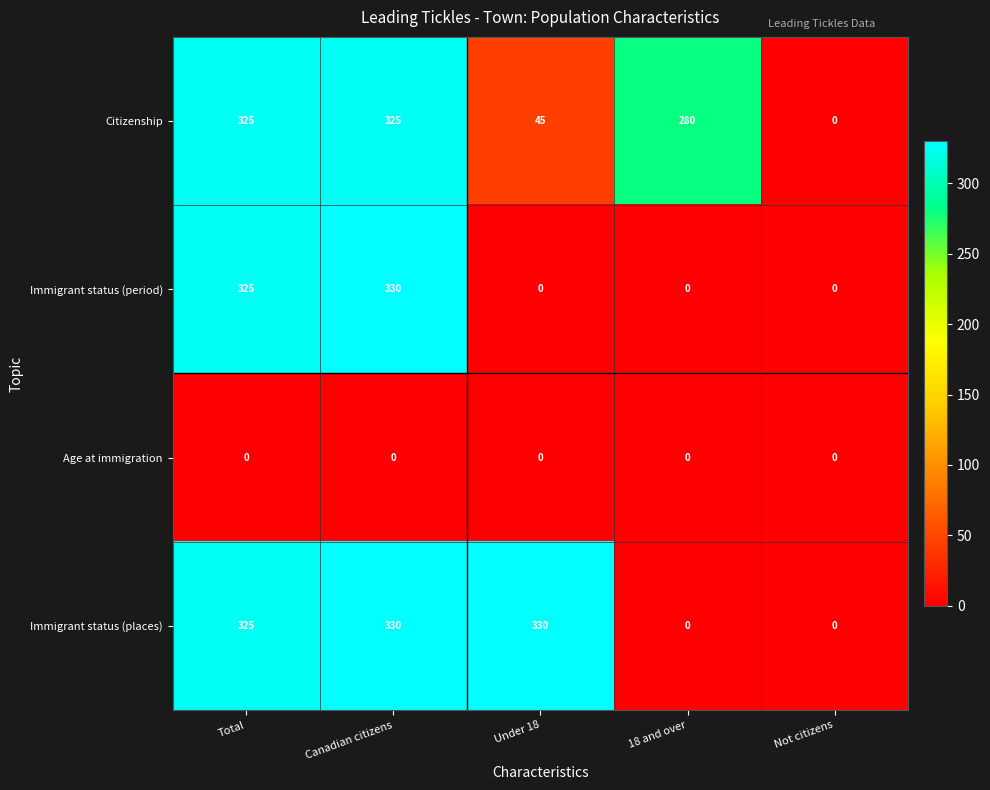

What is the sum of all Citizenship values?

975